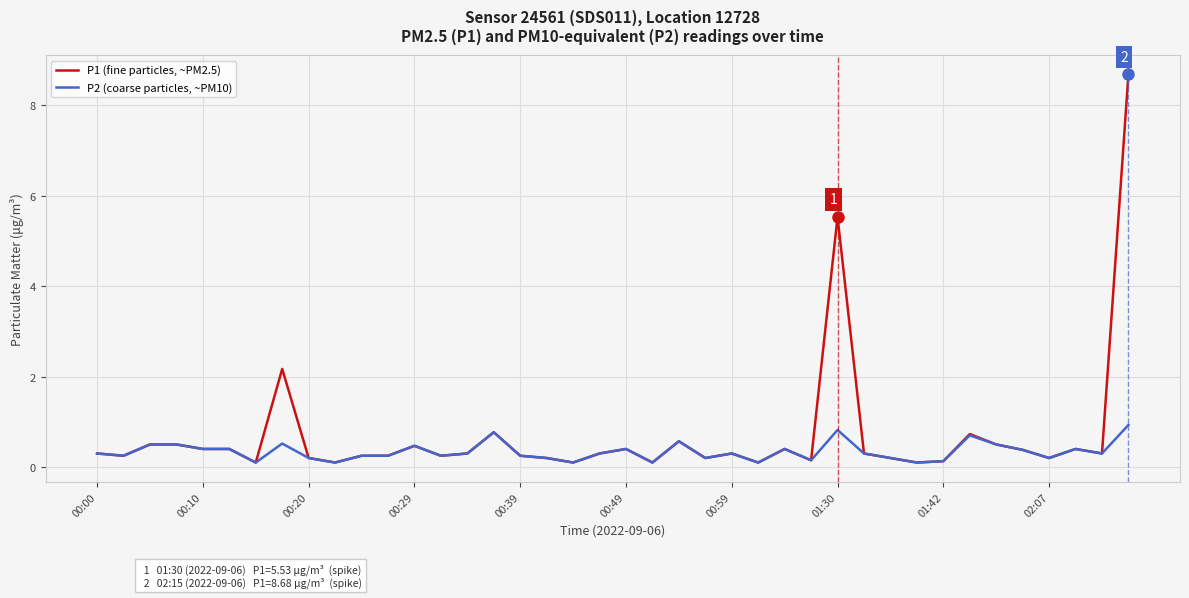

At how many categories does at least one series exceed 0?

40